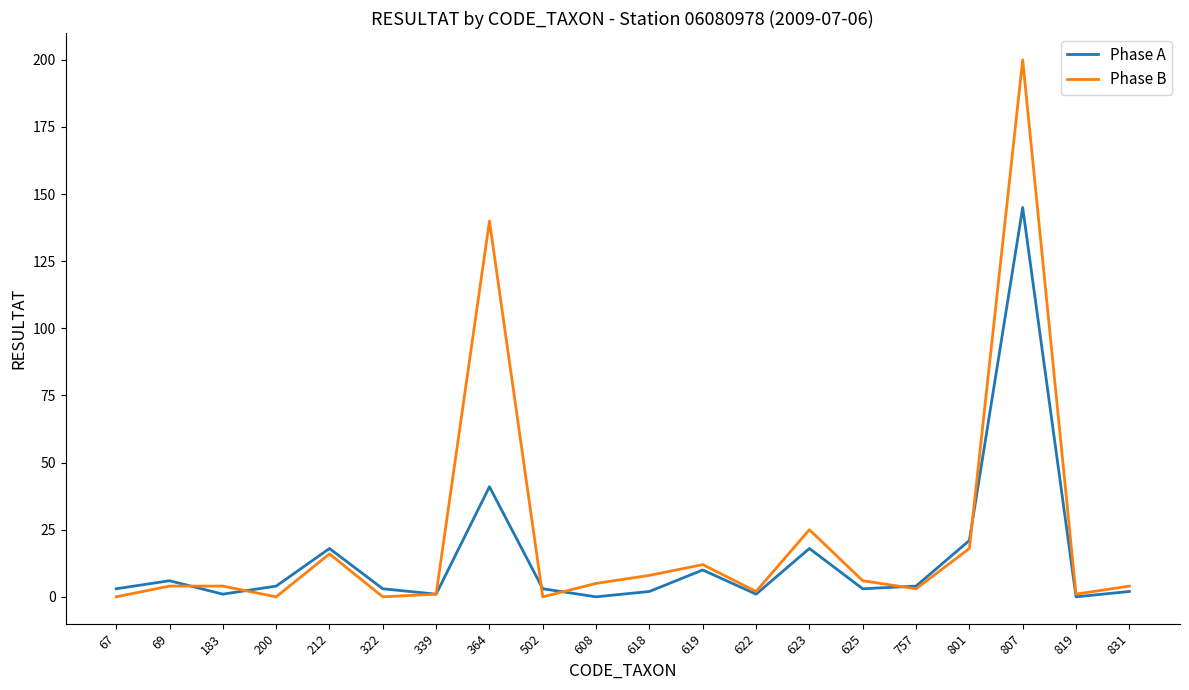

Between 608 and 623, which series saw the biggest shift?

Phase B